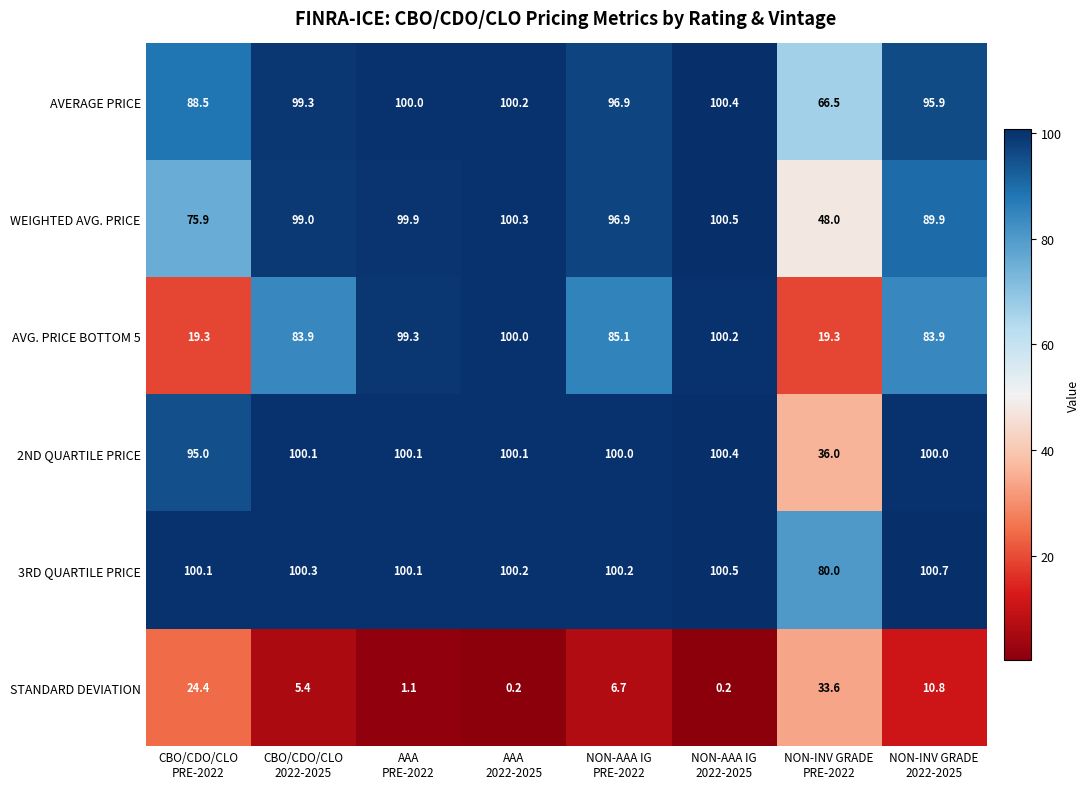

Which series has the largest total across all categories?

3RD QUARTILE PRICE